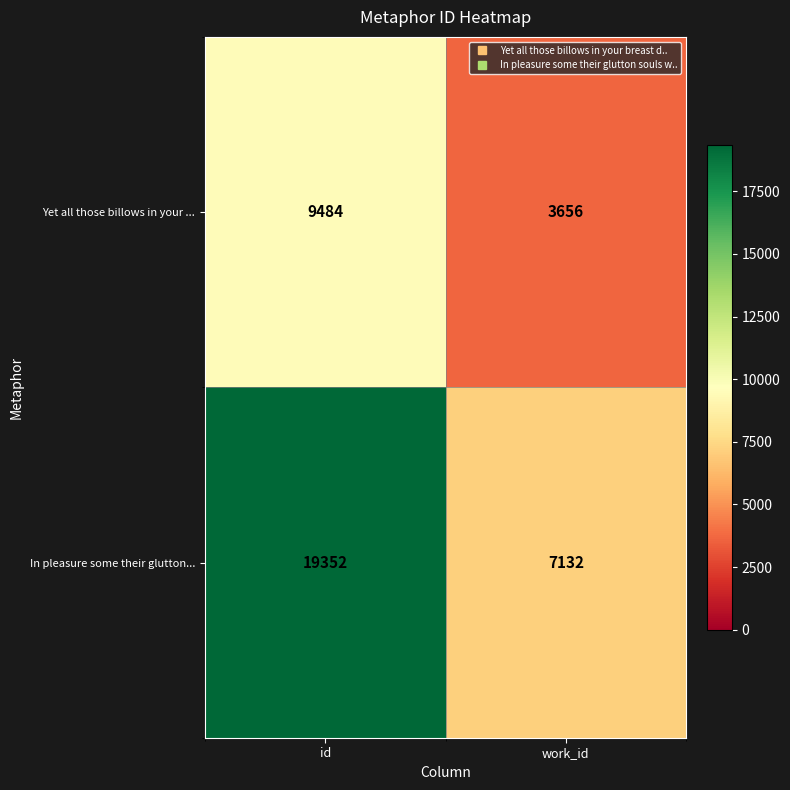

Rank the series by their average value, from highest to lowest.

In pleasure some their glutton..., Yet all those billows in your ...